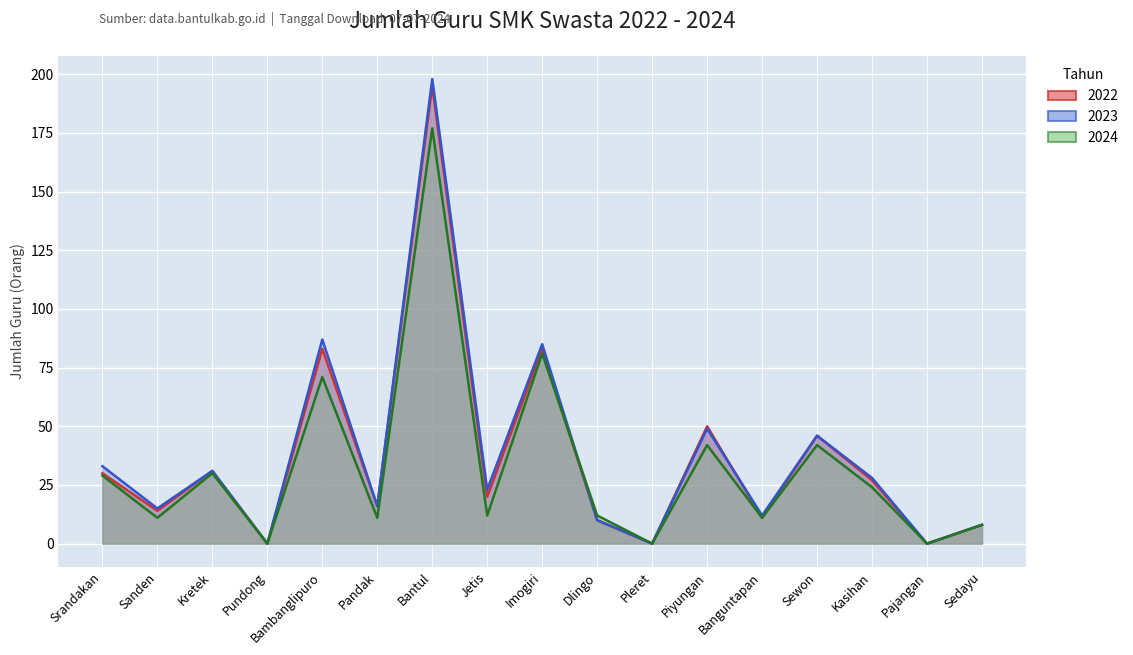

What is the total value across all series at Dlingo?

32